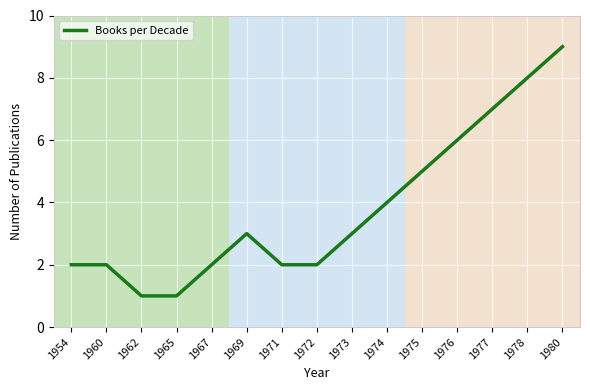

What is the approximate value at 1973?

3